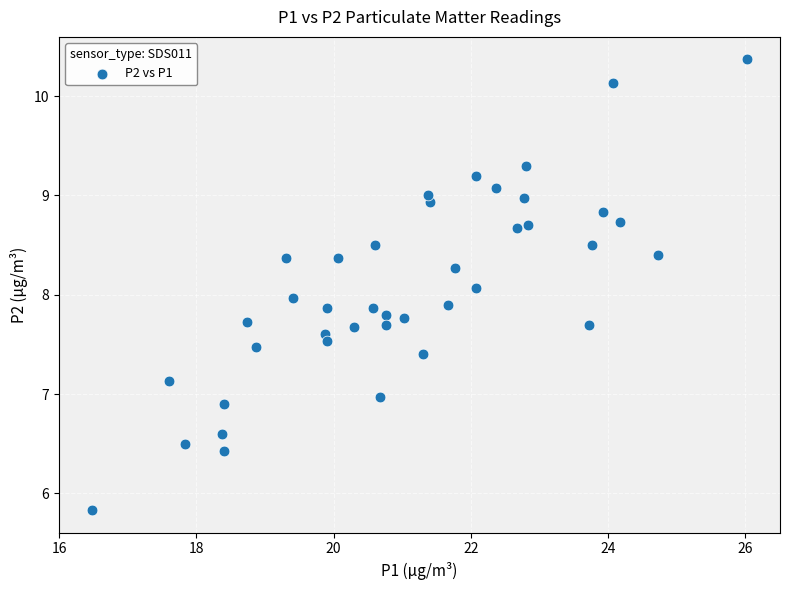

What is the range of X values (max minus min)?

9.6